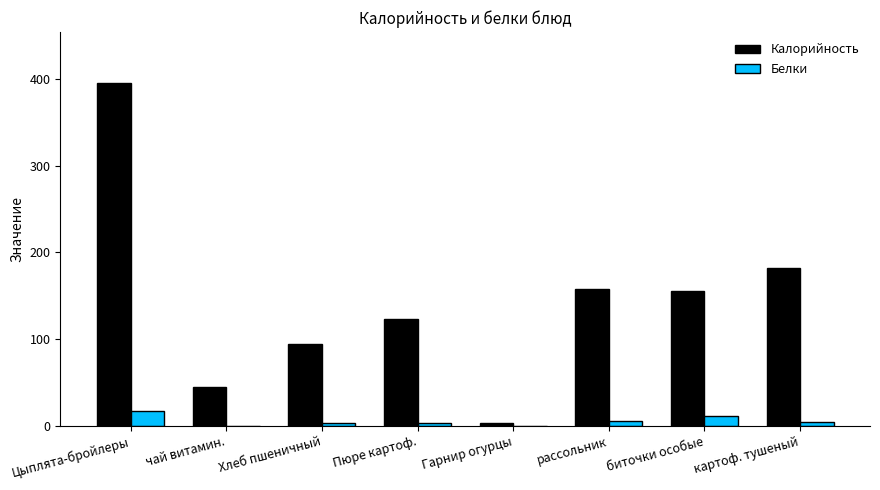

How many series are shown in this chart?

2